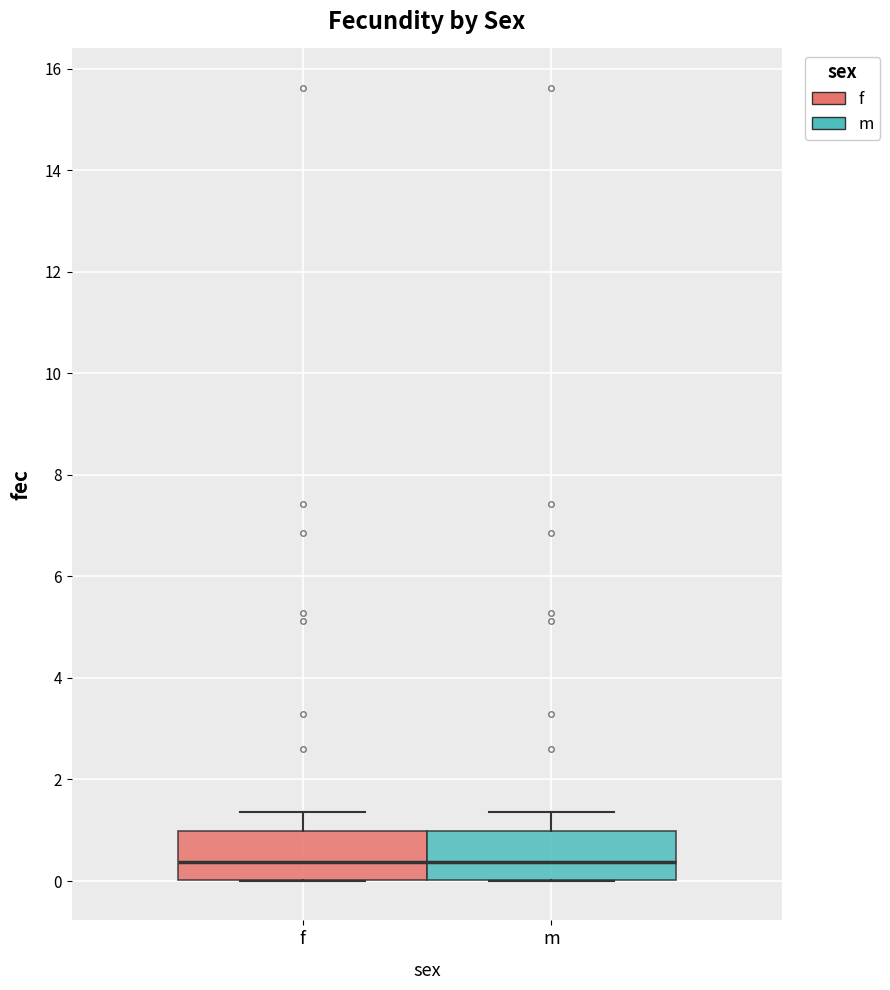

Reading left to right, read every box against the y-axis: the position of its median line, the range the box covers, and the ends of its whiskers. The values are not printed on the chart, so give them approximately, as read against the axis.

f: median 0.4, box 0.0 to 1.0, whiskers 0.0 to 1.4
m: median 0.4, box 0.0 to 1.0, whiskers 0.0 to 1.4